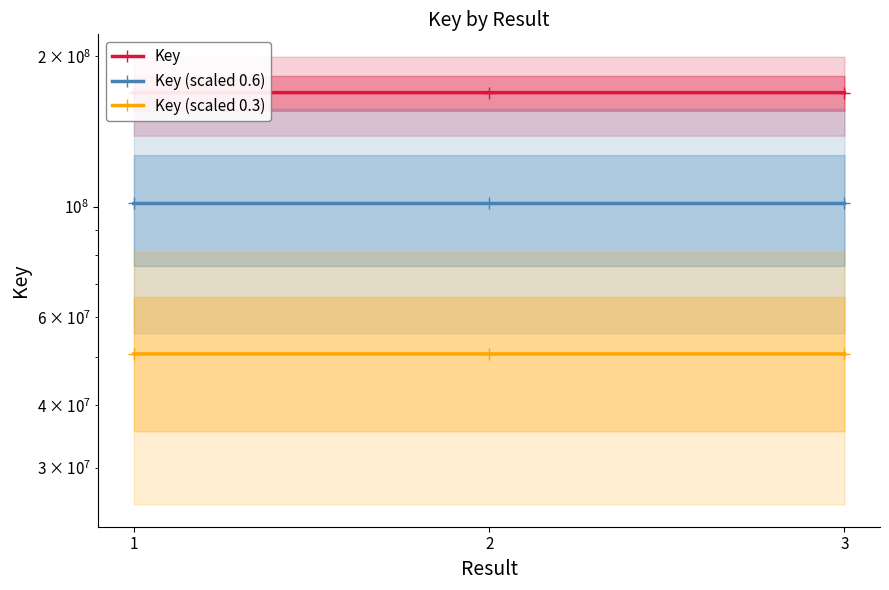

What are all the series names shown in the legend?

Key, Key (scaled 0.6), Key (scaled 0.3)